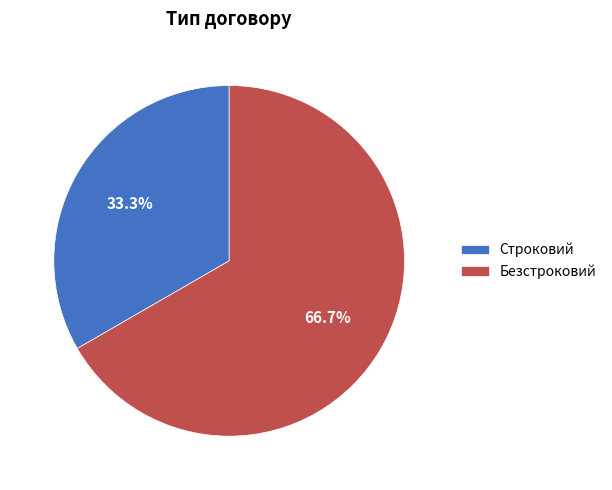

To the nearest percent, what portion does Строковий represent?

33%